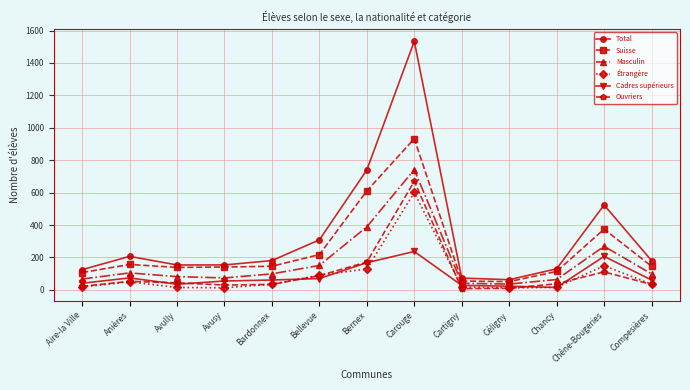

Read the Ouvriers value at Avully, to the nearest 10.

40